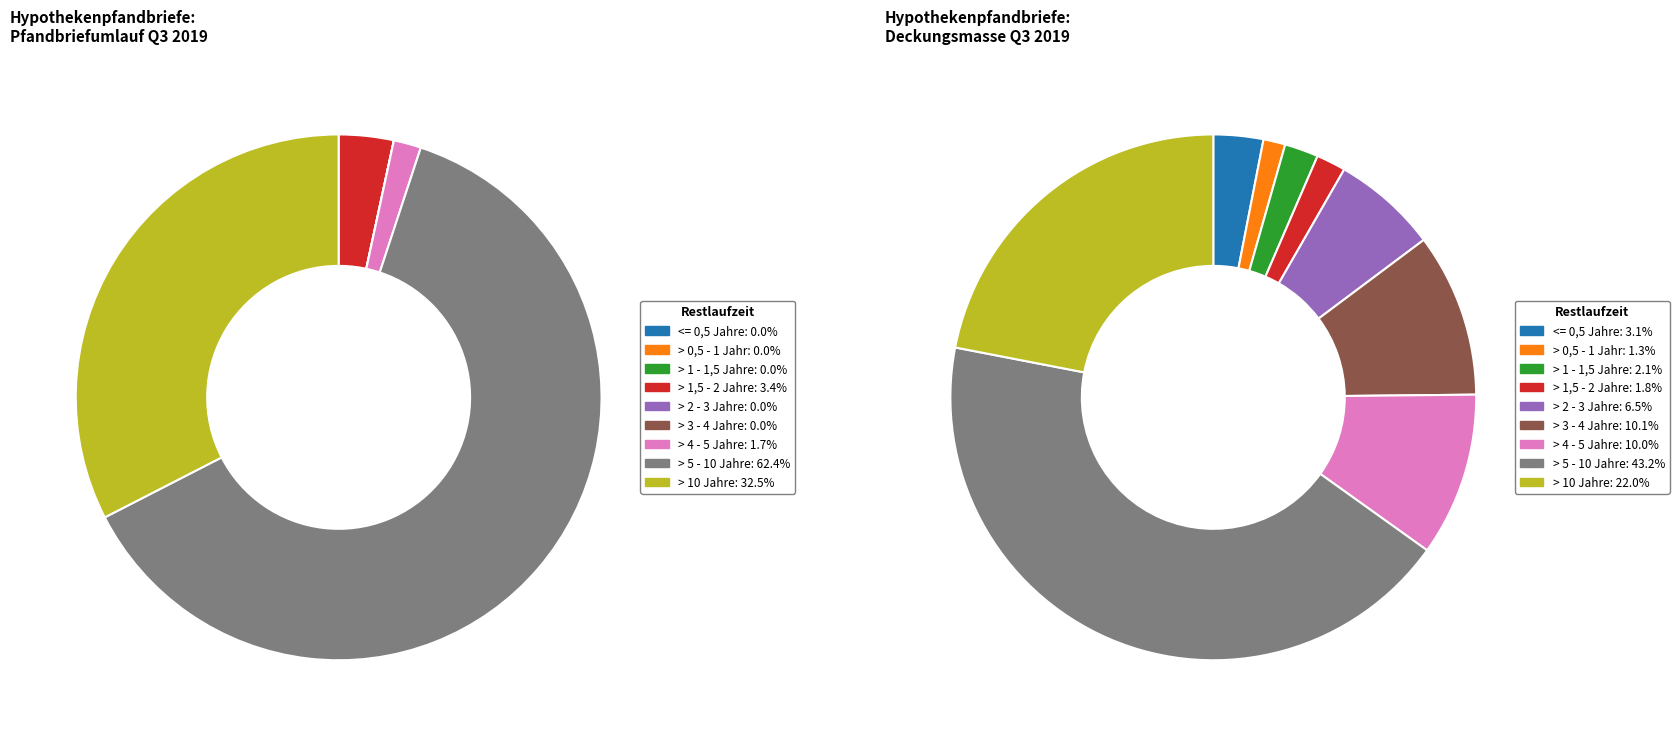

Which slice represents more than half of the pie?

> 5 - 10 Jahre